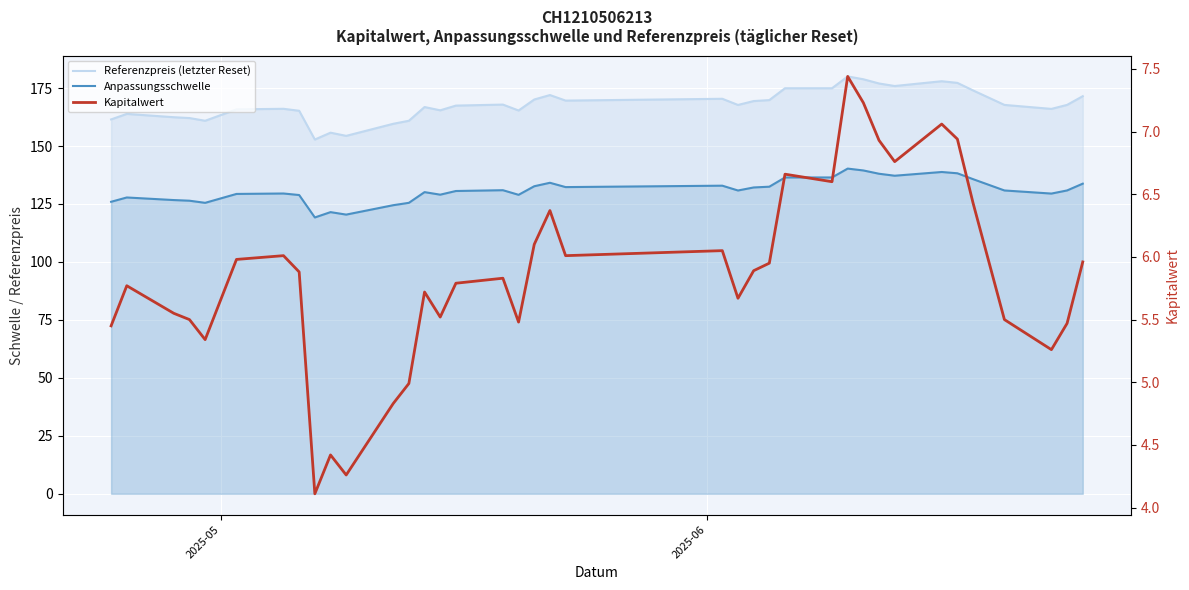

How many interior local valleys does the Anpassungsschwelle series have?

9